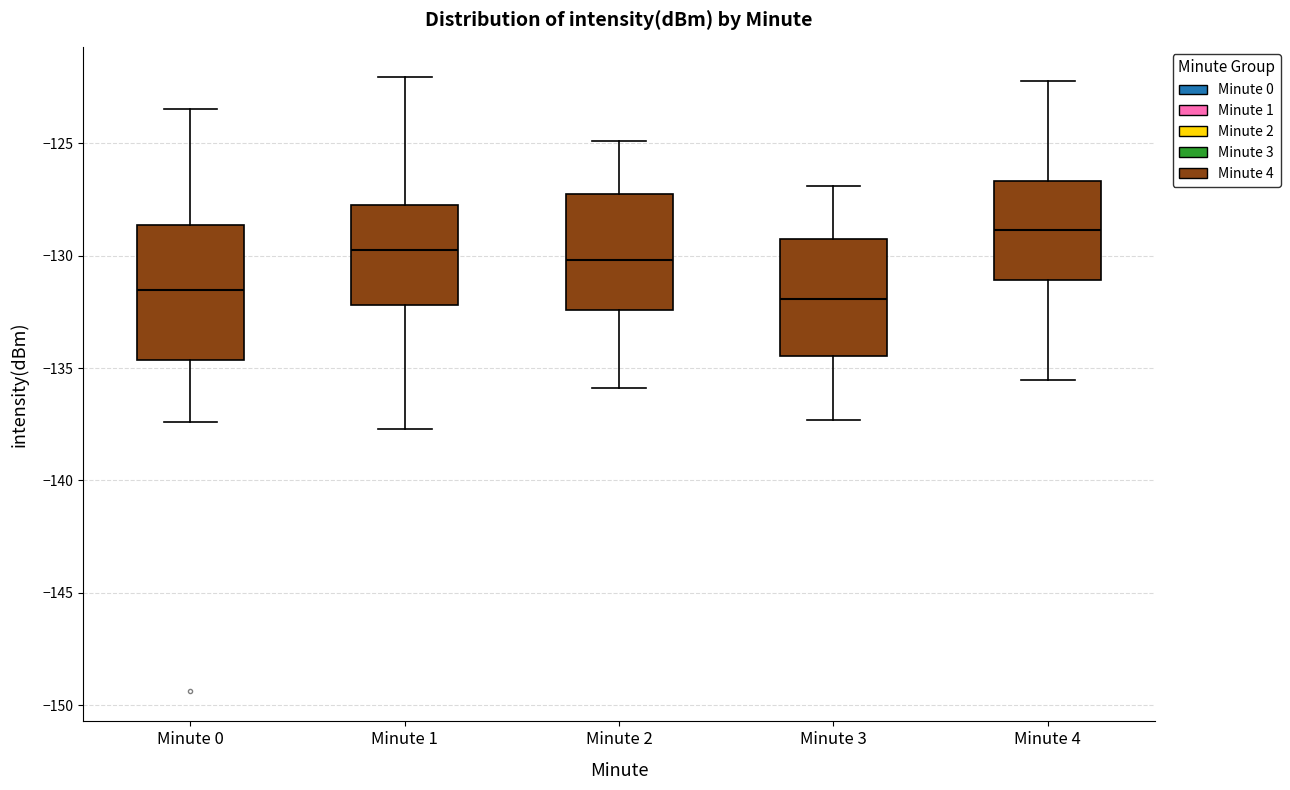

Comparing the boxes themselves (not the whiskers), which one is the tallest?

Minute 0